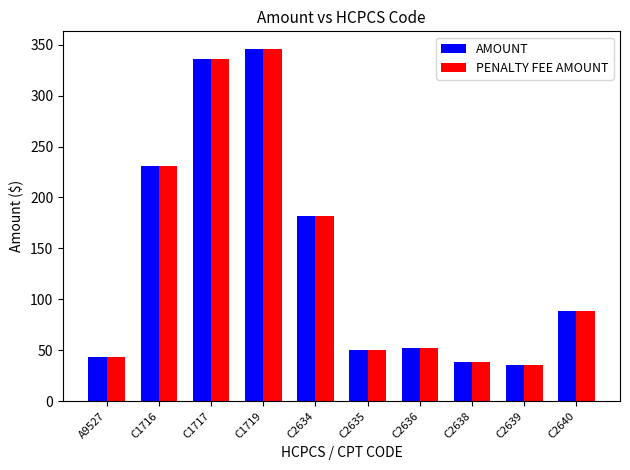

Where is AMOUNT nearest to the value 190?

C2634